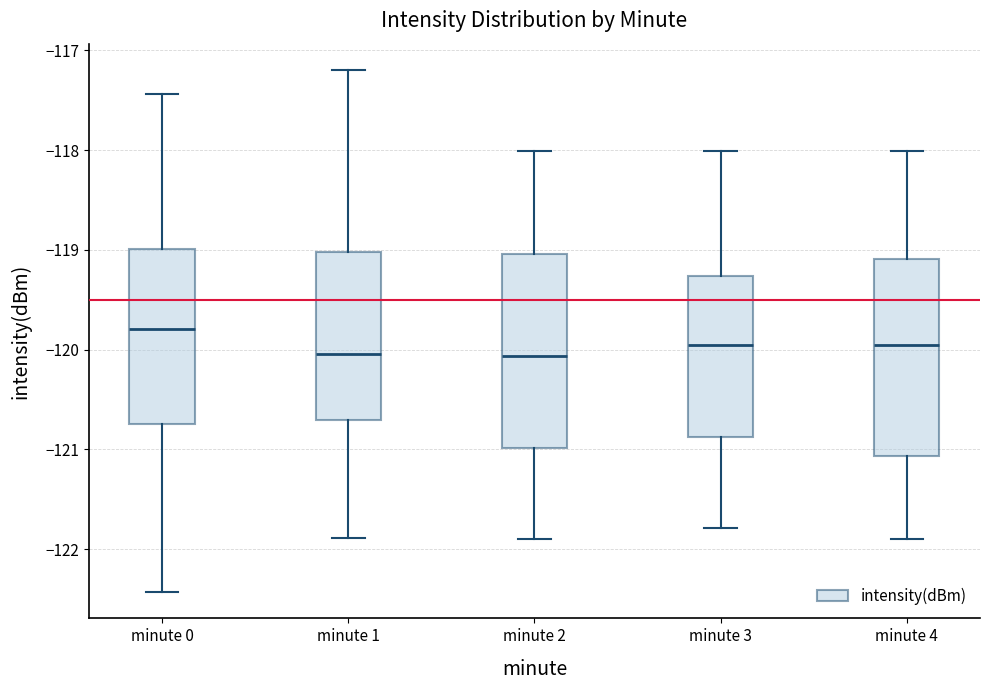

Where does the median line of the box for minute 2 sit on the y-axis? The values are not printed on the chart, so give them approximately, as read against the axis.

-120.1